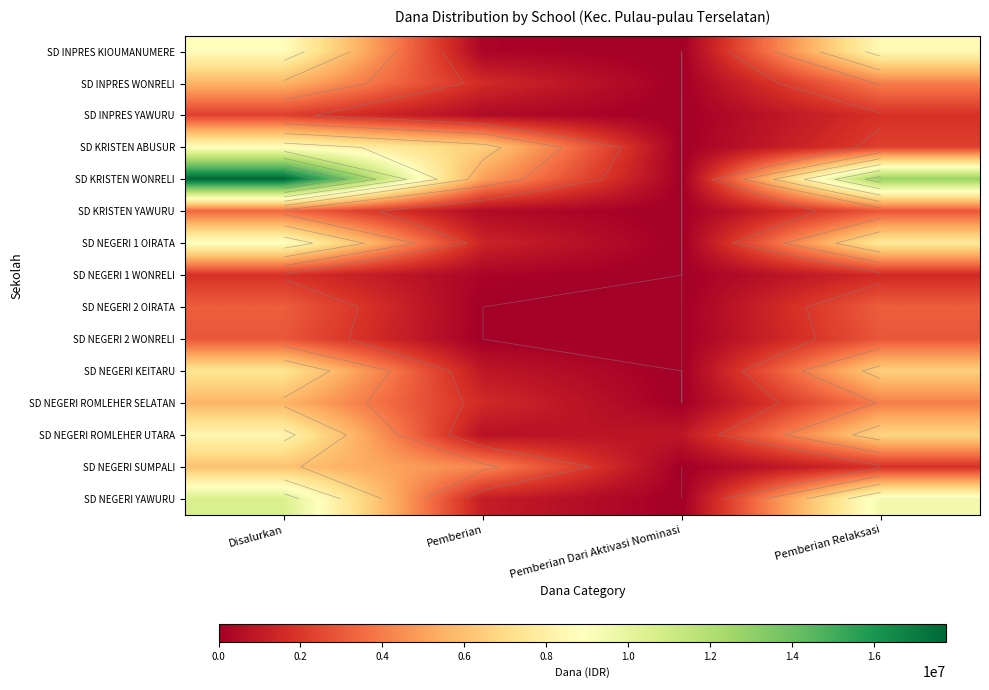

How many data points in SD INPRES WONRELI are above 4050000?

1